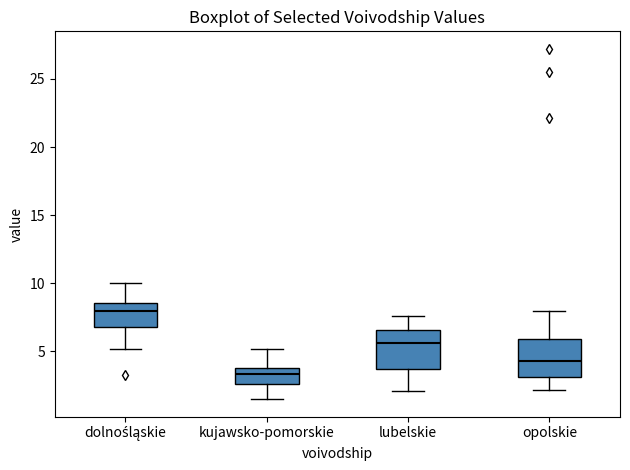

Reading left to right, read every box against the y-axis: the position of its median line, the range the box covers, and the ends of its whiskers. The values are not printed on the chart, so give them approximately, as read against the axis.

dolnośląskie: median 8.0, box 7.0 to 8.5, whiskers 5.0 to 10.0
kujawsko-pomorskie: median 3.5, box 2.5 to 4.0, whiskers 1.5 to 5.0
lubelskie: median 5.5, box 3.5 to 6.5, whiskers 2.0 to 7.5
opolskie: median 4.5, box 3.0 to 6.0, whiskers 2.0 to 8.0